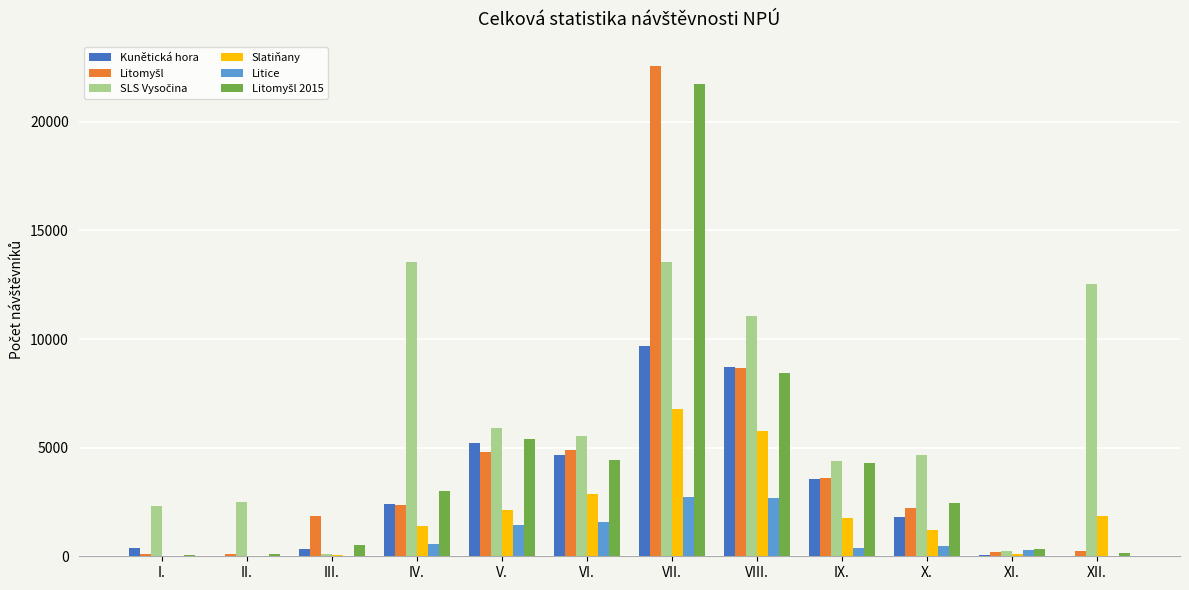

Count the number of categories in the chart.

12